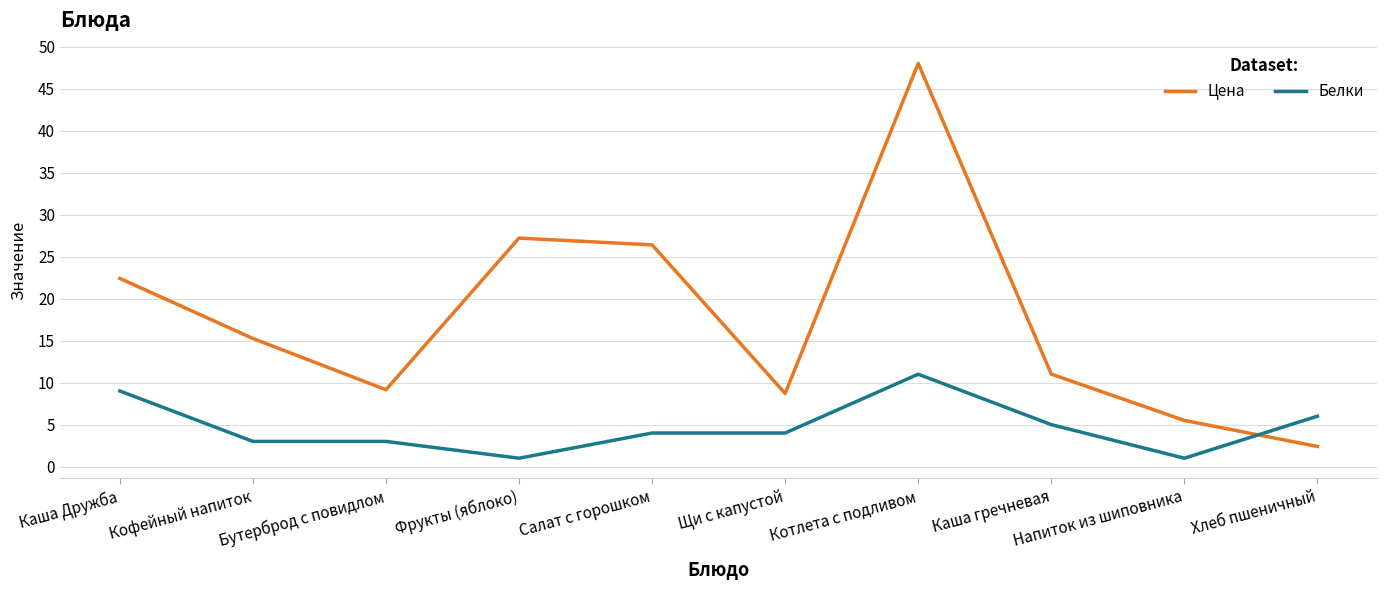

What are all the series names shown in the legend?

Цена, Белки